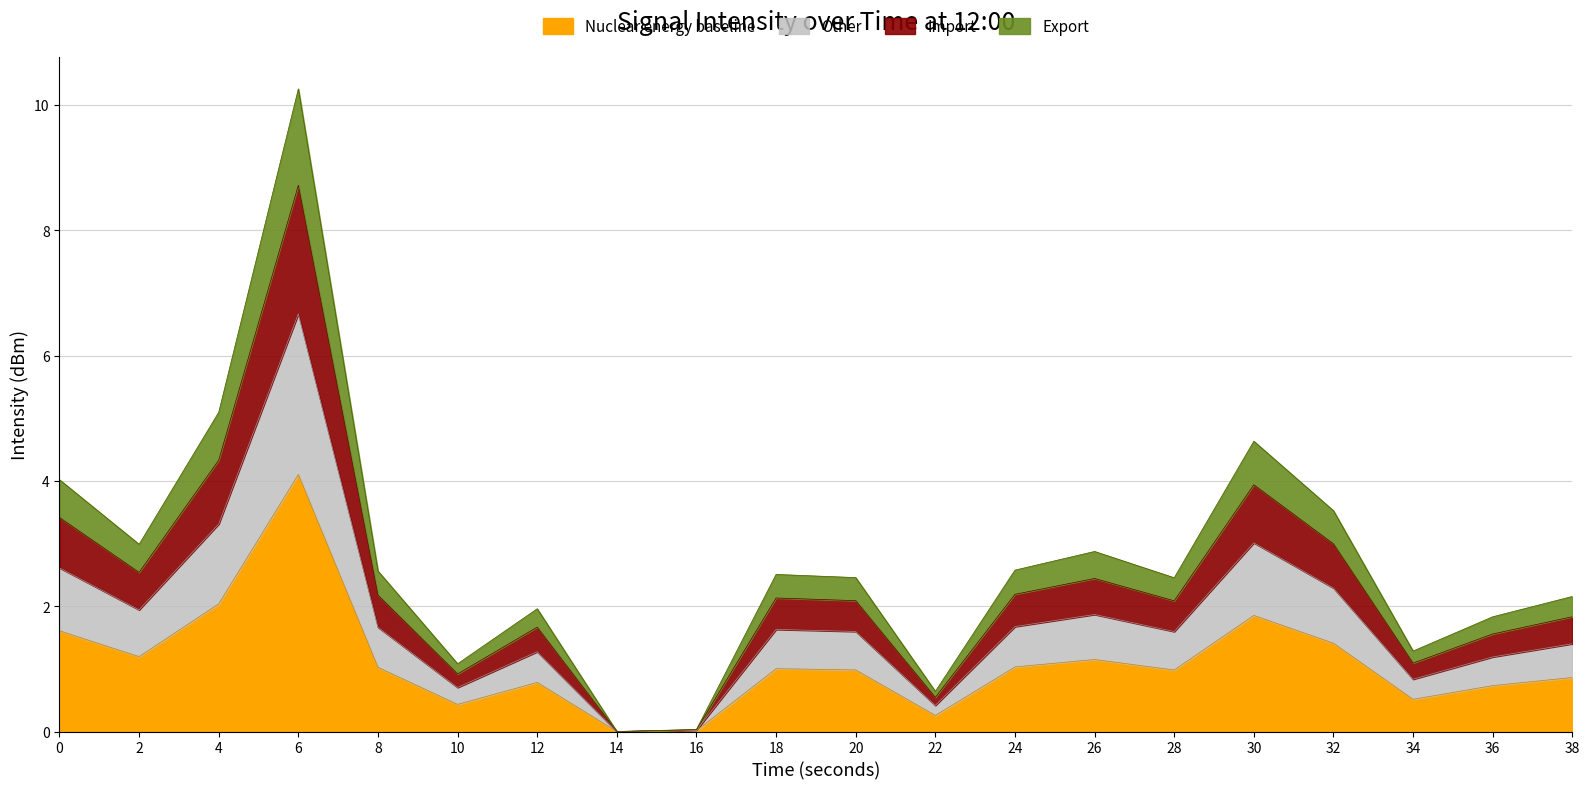

List the labels in order of value, smallest first.

14, 16, 22, 10, 34, 36, 12, 38, 28, 20, 18, 8, 24, 26, 2, 32, 0, 30, 4, 6